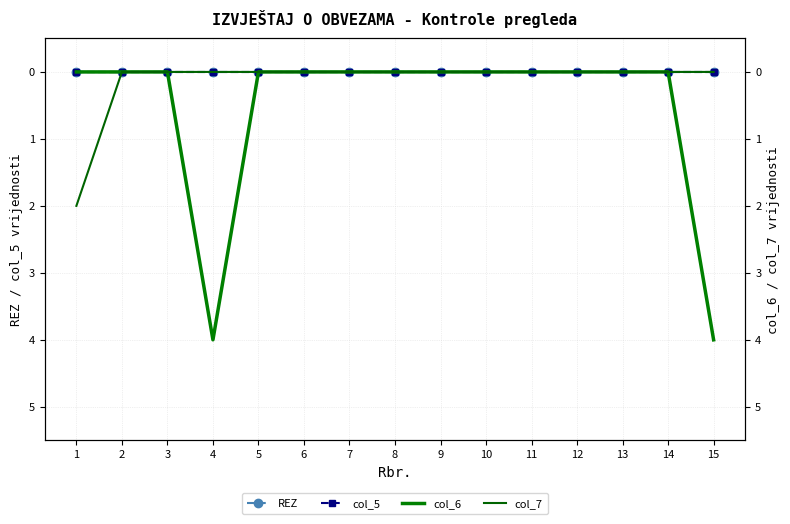

True or false: col_6 has a value of -2 at 10.

False